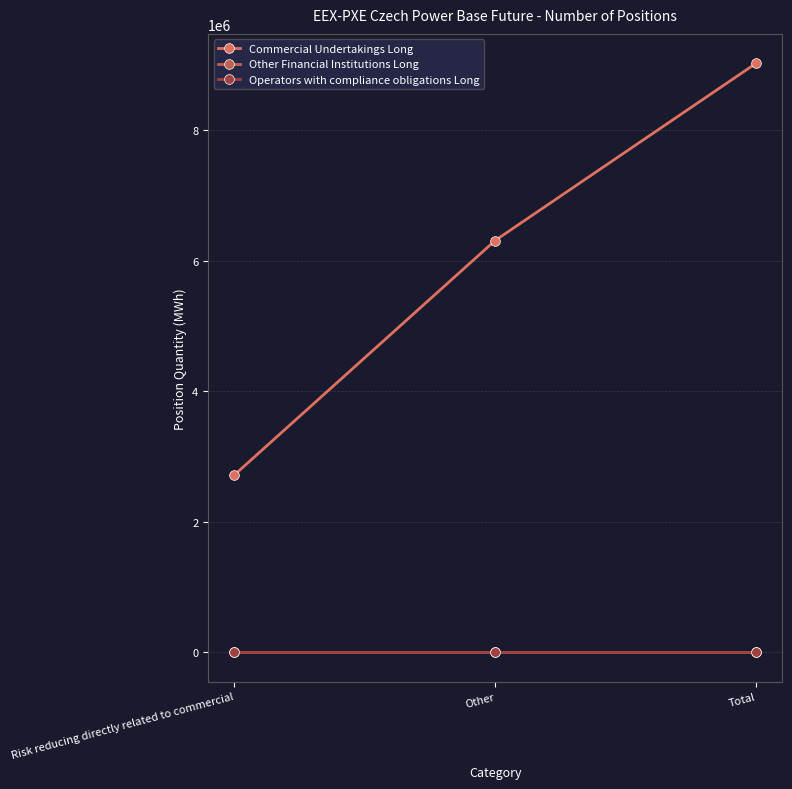

What is the difference between the maximum and minimum values in the Commercial Undertakings Long series?

6308417